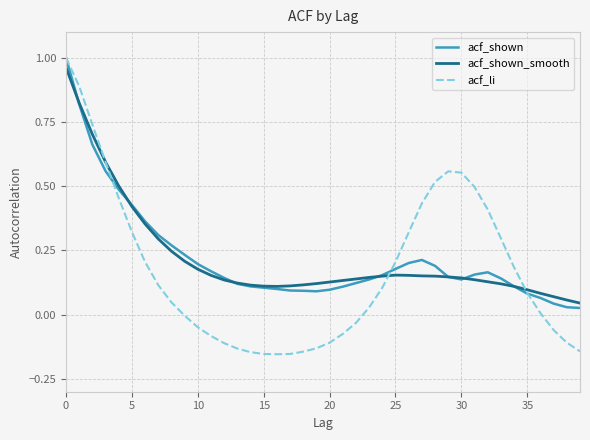

Which series has the largest range (max minus min)?

acf_li